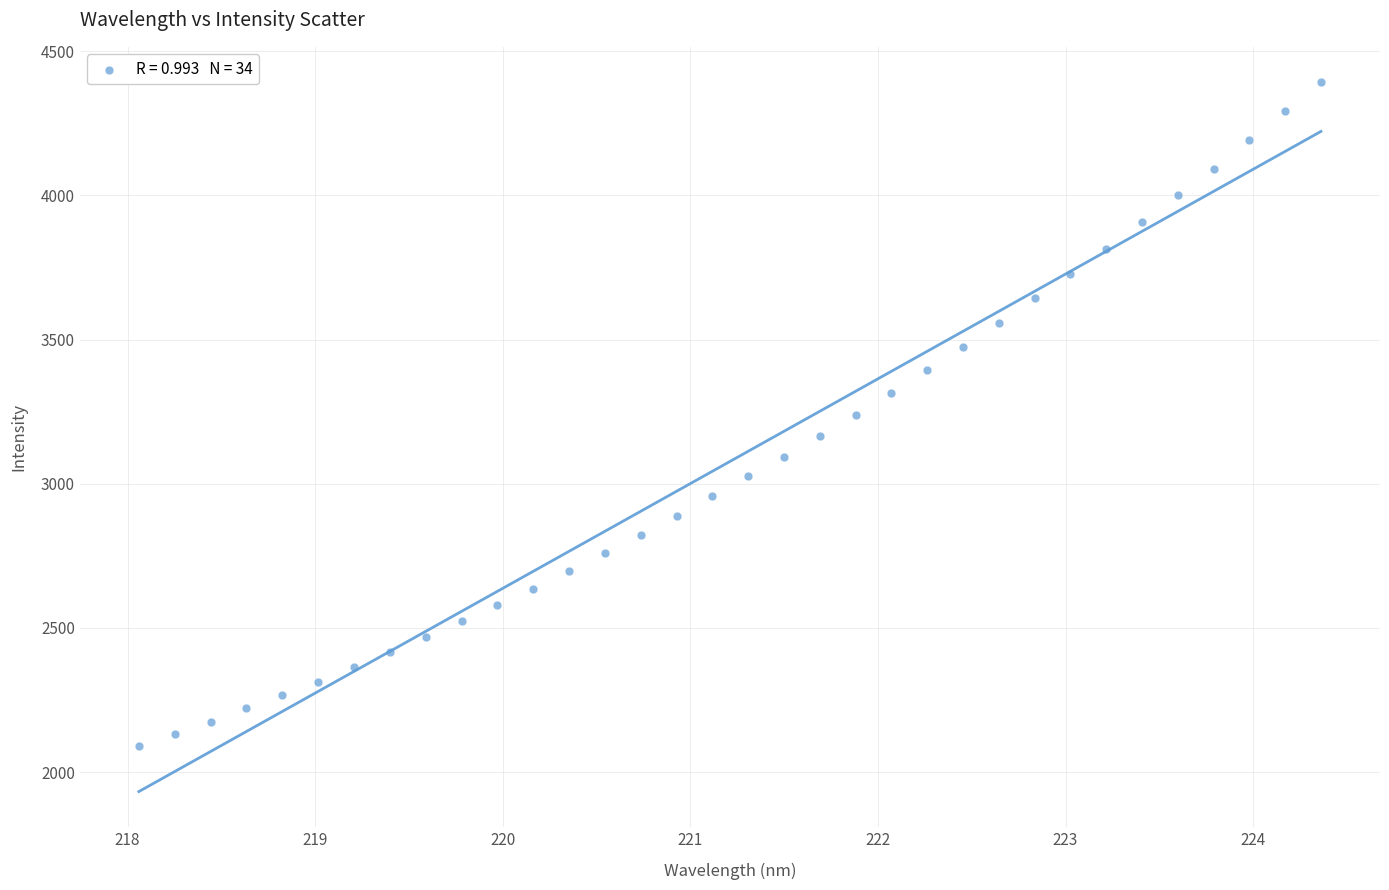

What is the range of Y values (max minus min)?

2301.5